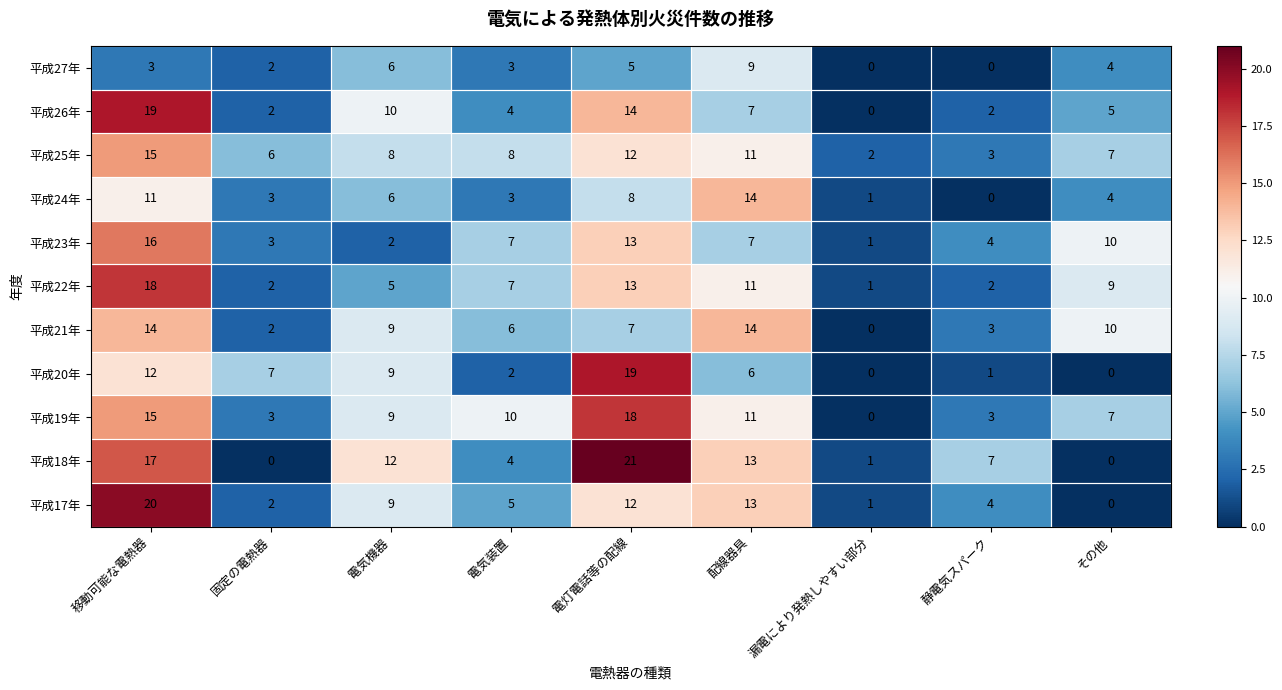

The 平成24年 series shows 9 at 電気機器. True or false?

False